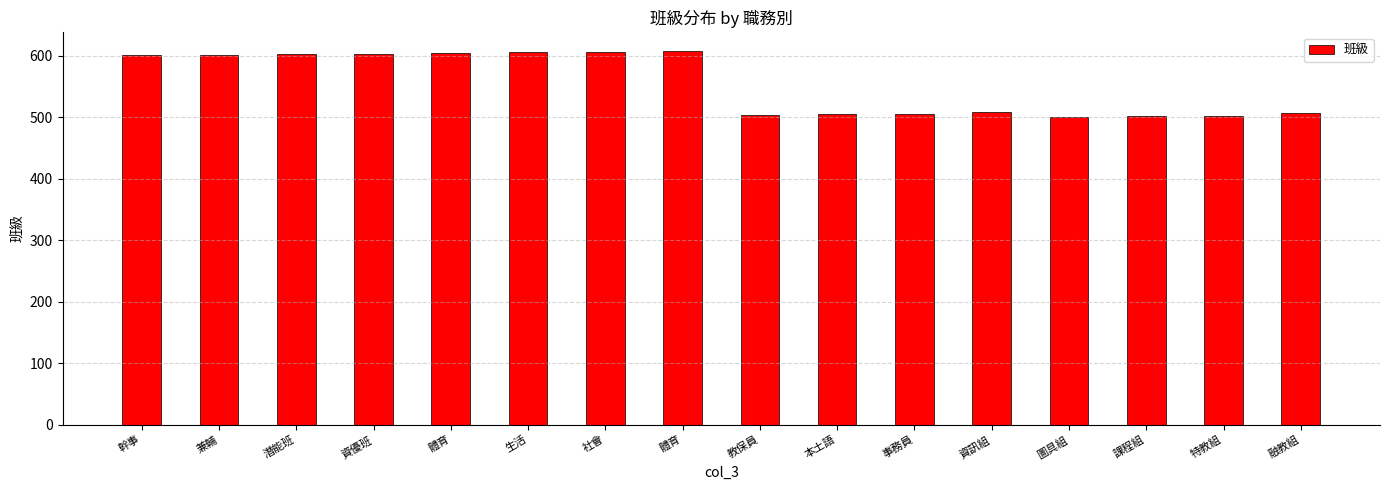

Reading left to right, extract all data points from this chart.

601	602	603	604	605	606	607	608	504	505	506	508	501	502	503	507